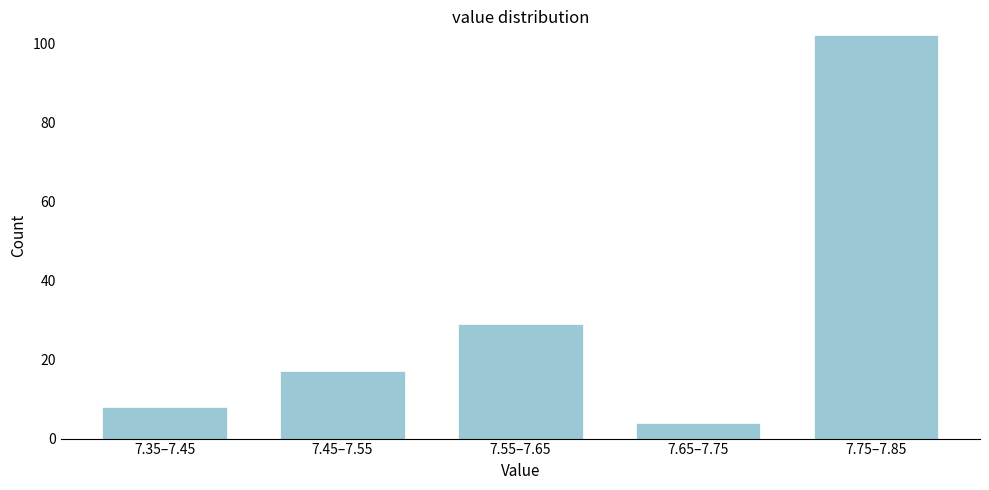

Reading left to right, what are all the values shown in this chart?

7.35–7.45=8	7.45–7.55=17	7.55–7.65=29	7.65–7.75=4	7.75–7.85=102